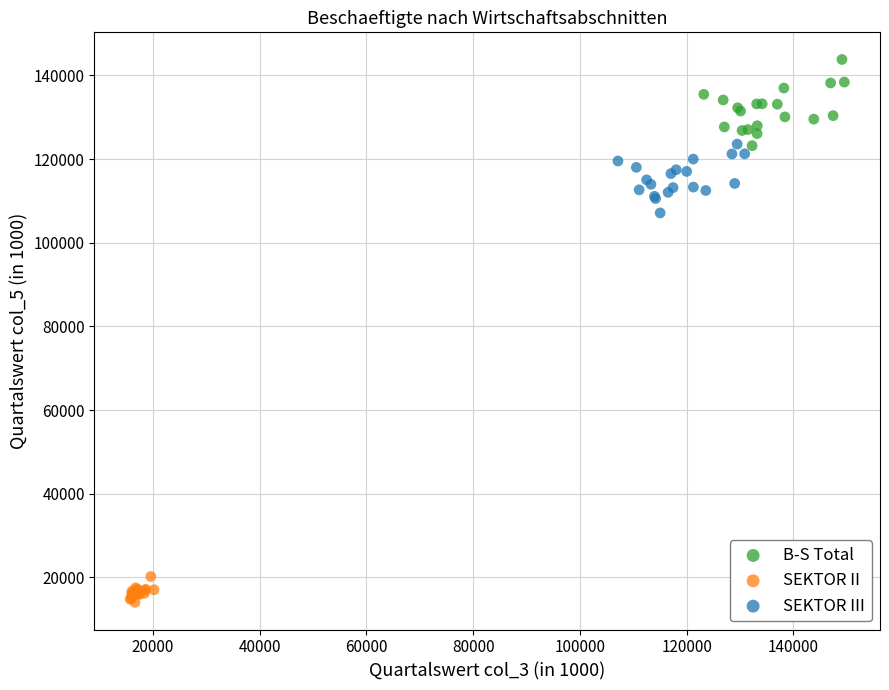

Which series reaches the maximum Y coordinate?

B-S Total